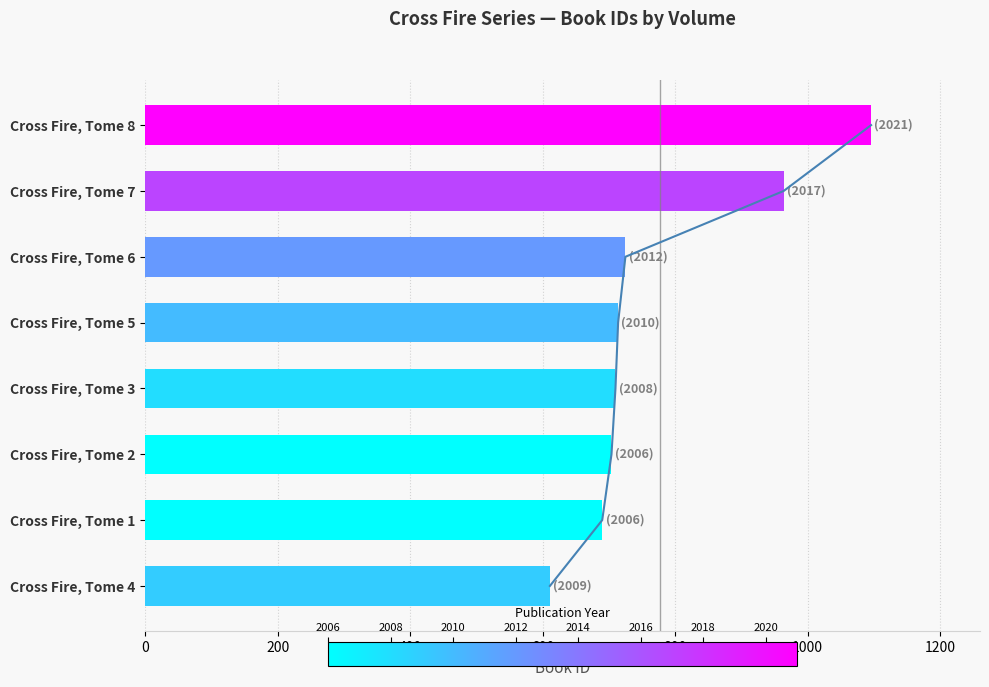

The chart shows a value of 710 at Cross Fire, Tome 3. True or false?

True